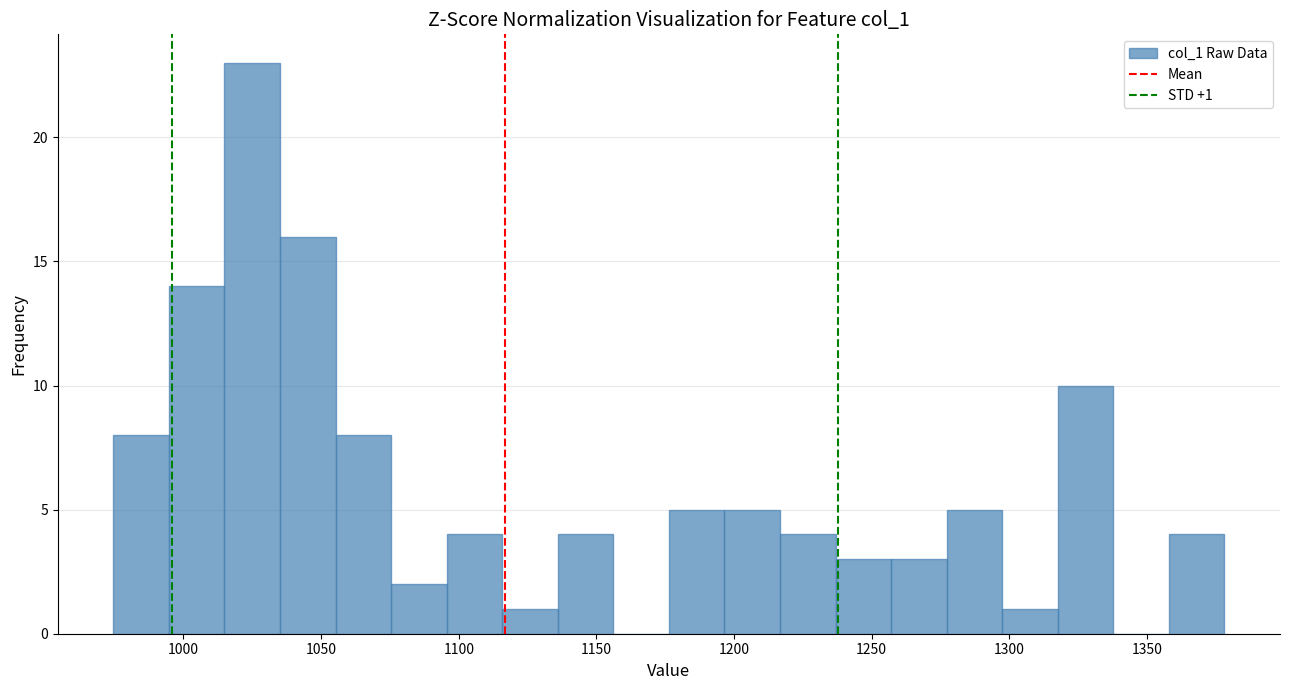

Which range on the x-axis has the tallest bar?

1015 to 1035